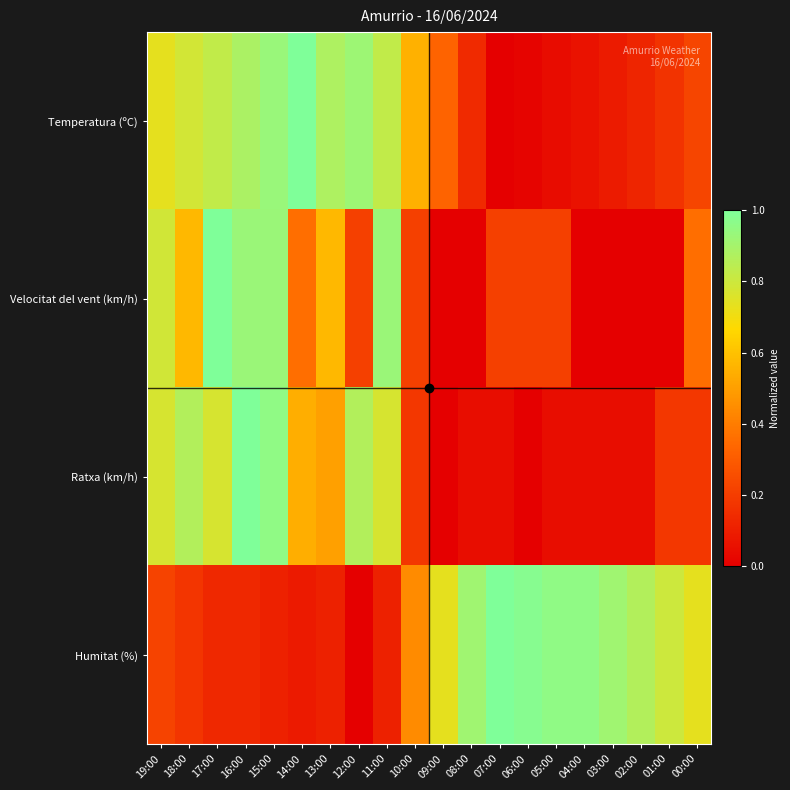

What is the greatest value displayed?

1.0